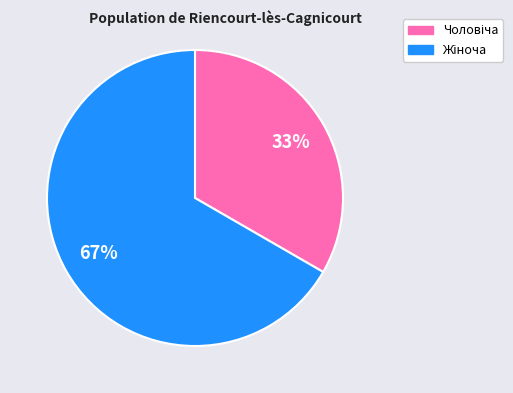

Does any single category account for the majority?

Yes